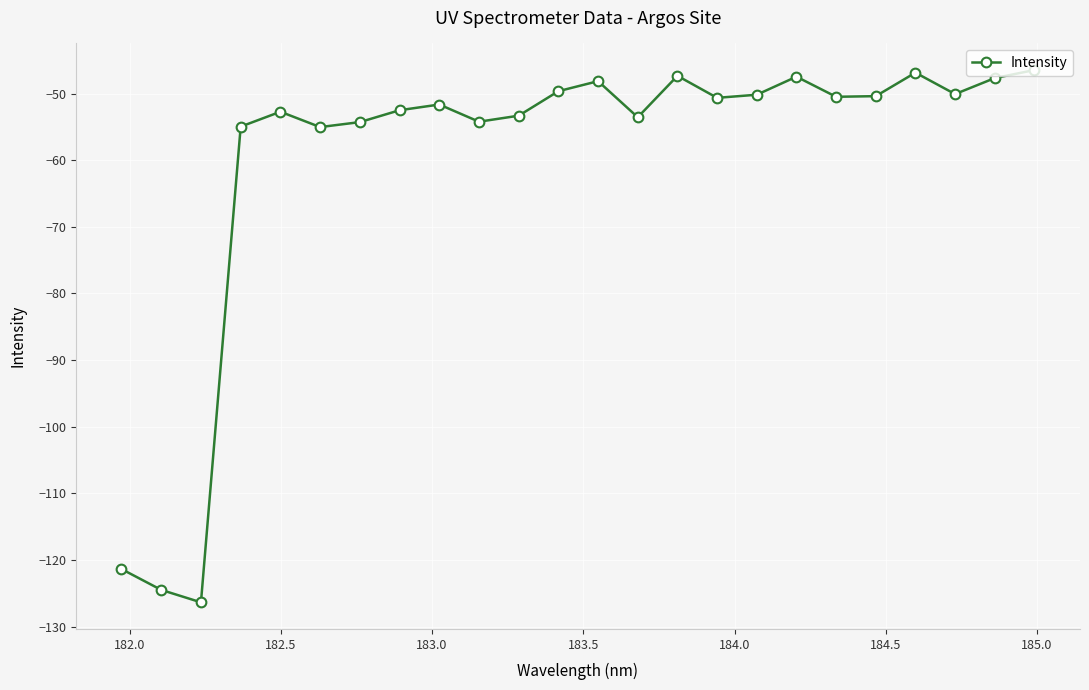

How many points are higher than both their immediate neighbors (excluding endpoints)?

6